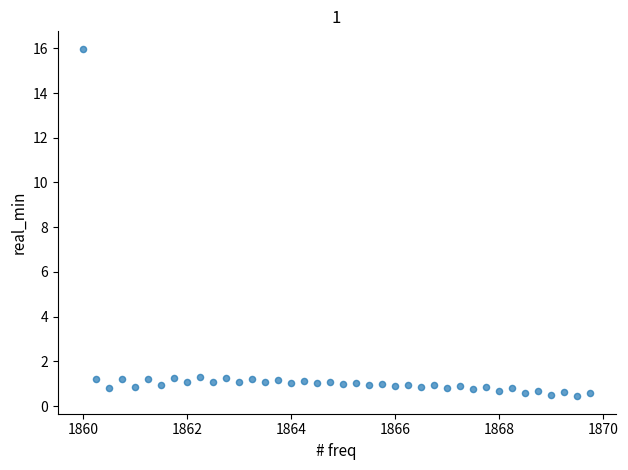

What is the range of X values (max minus min)?

9.8